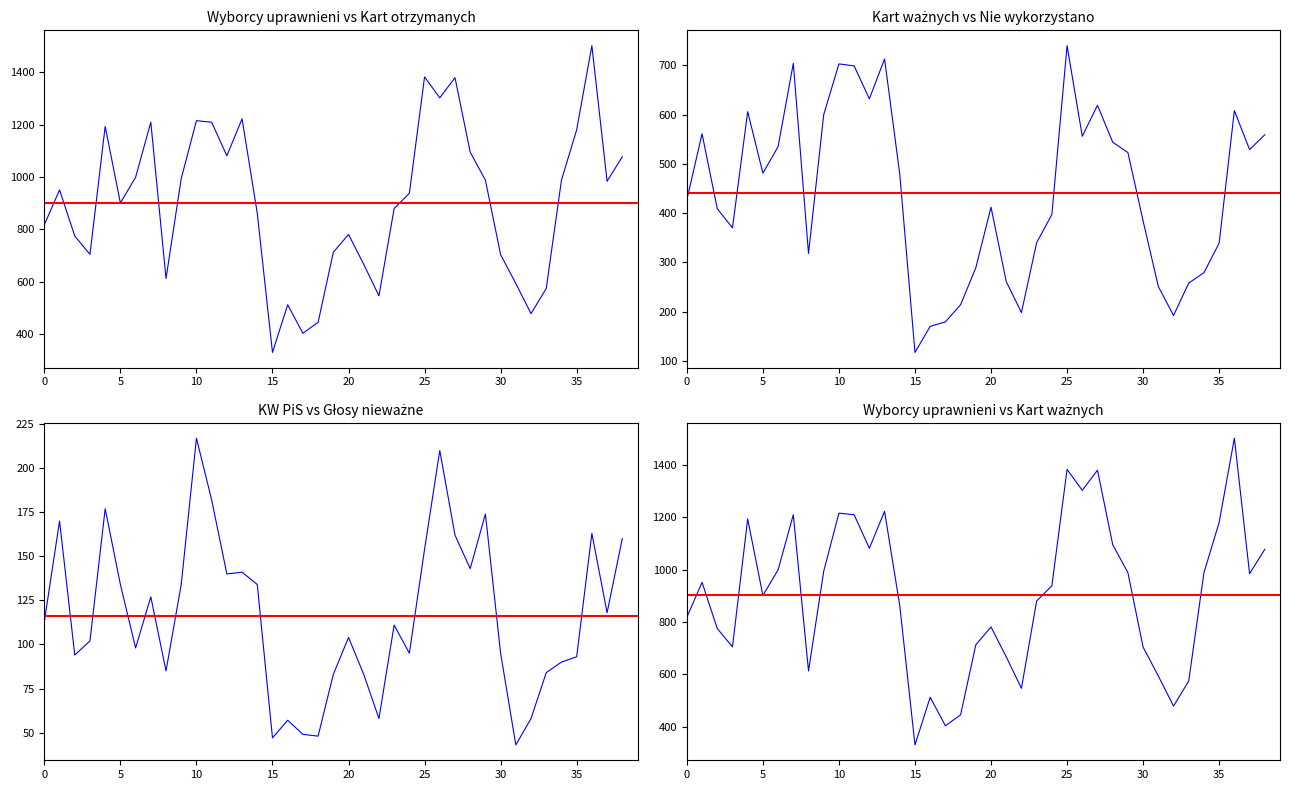

What is the maximum value for Liczba wyborców uprawnionych?

1501